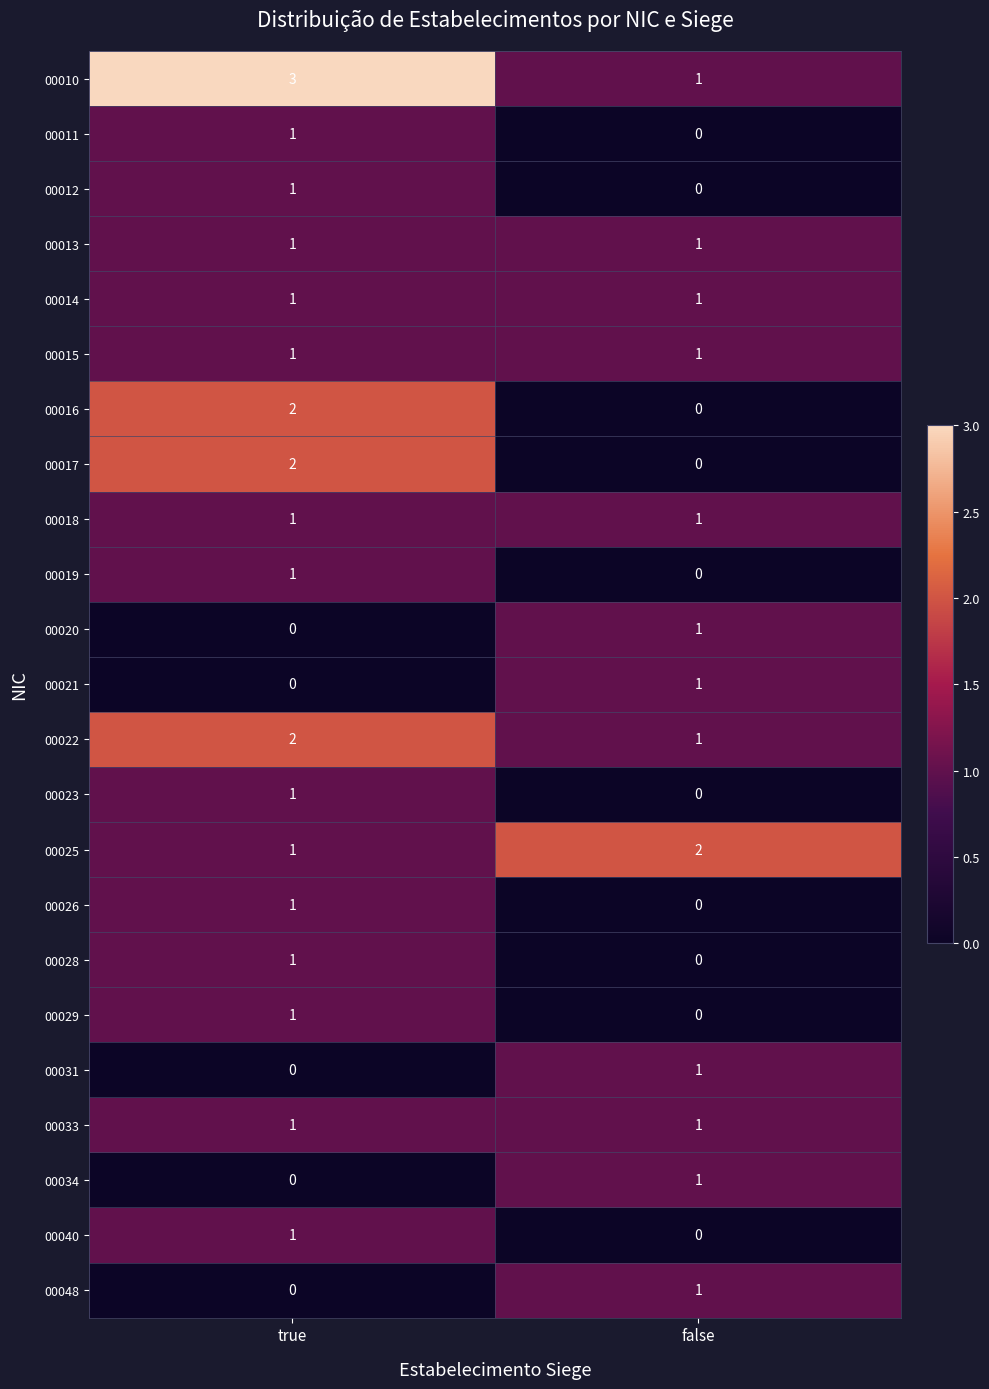

List the labels in order of 00012 value, smallest first.

false, true